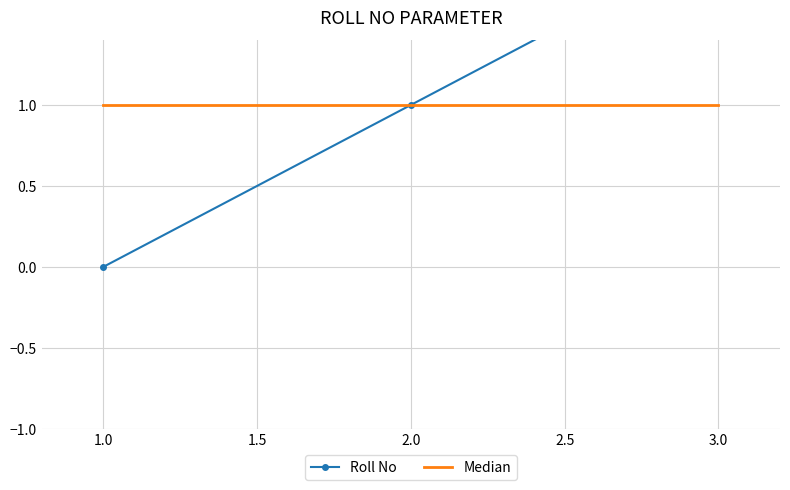

How many categories are shown in the chart?

3